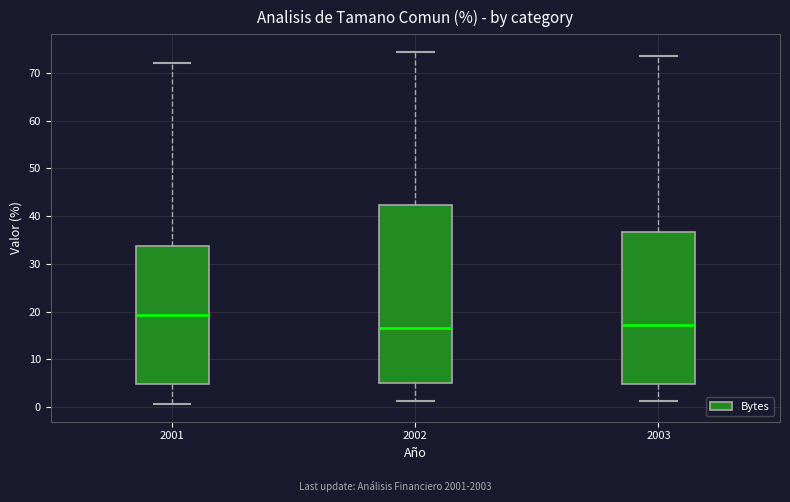

Comparing the boxes themselves (not the whiskers), which one is the tallest?

2002